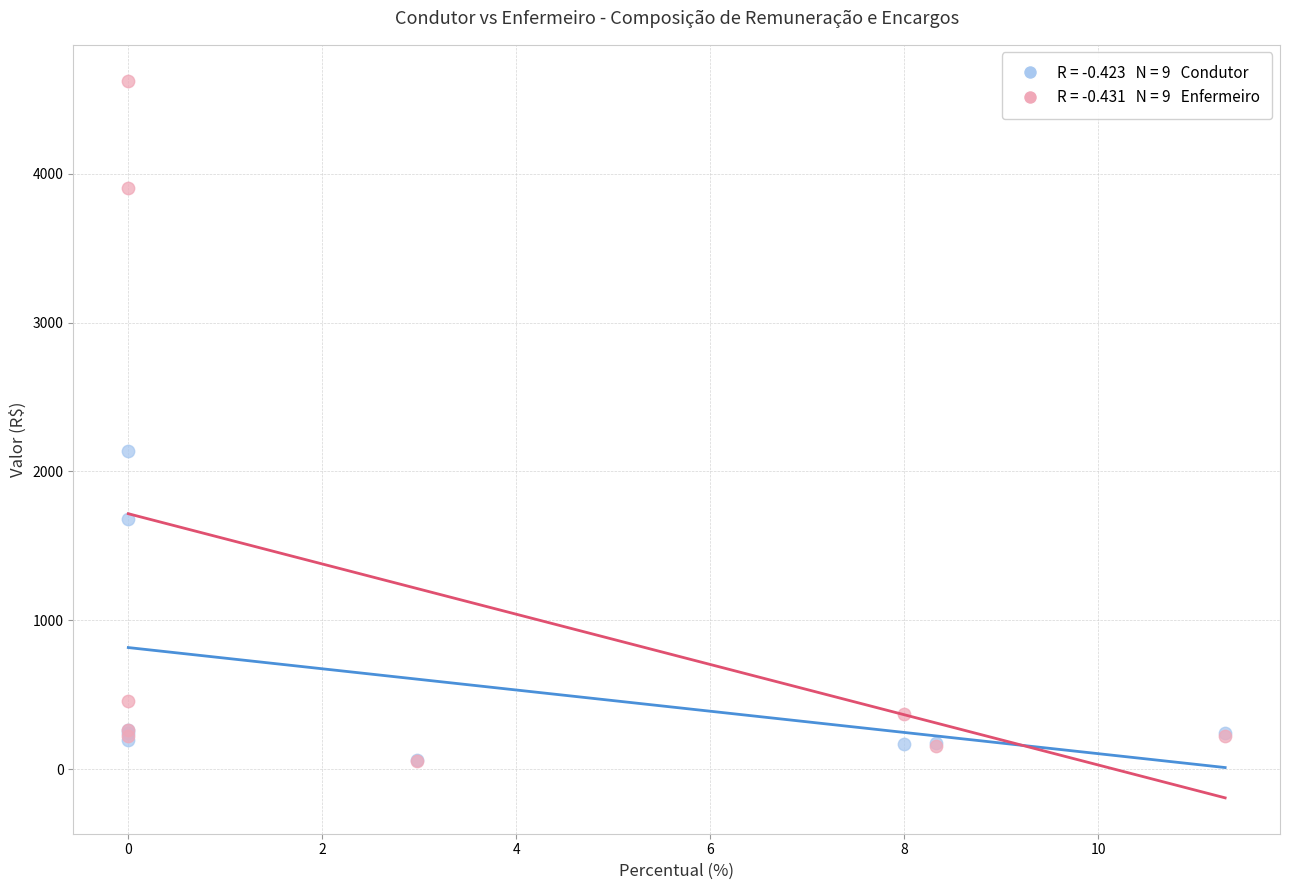

Across all series, what Y value is closest to 2341?

2139.4